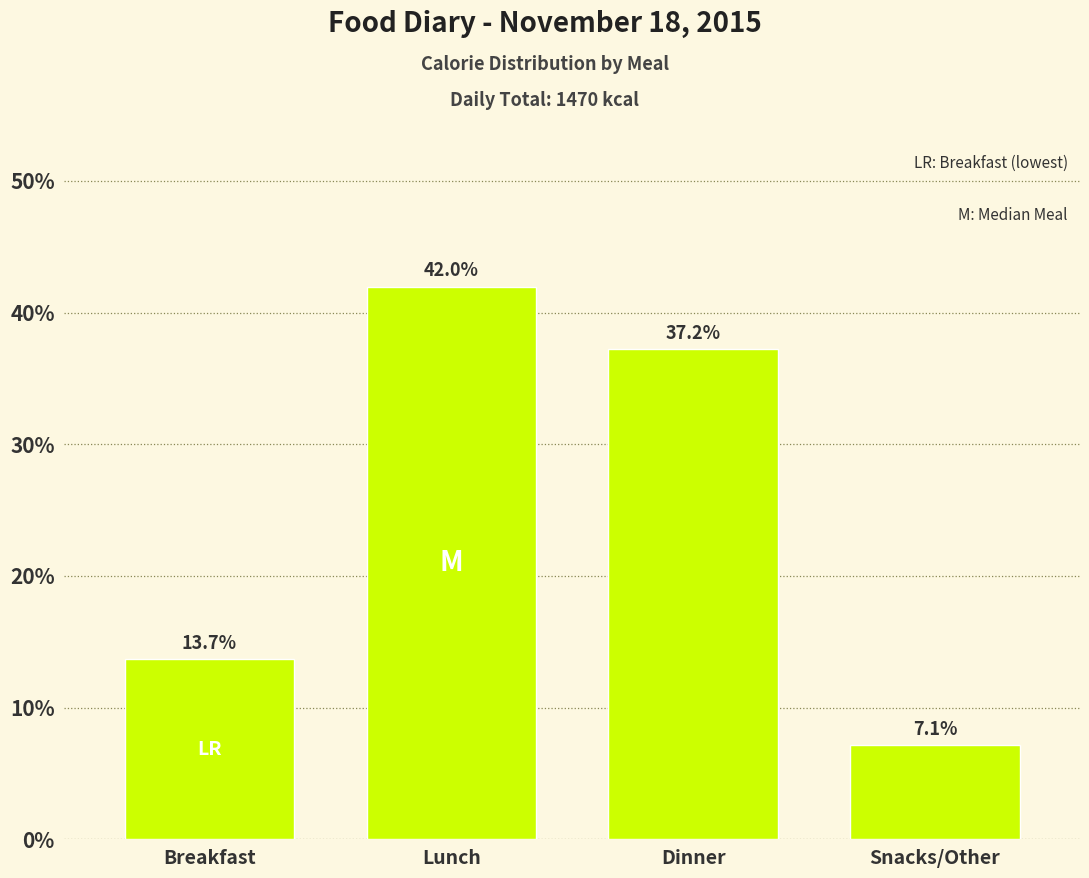

Reading left to right, transcribe all the data shown in this chart.

Breakfast=13.7	Lunch=42.0	Dinner=37.2	Snacks/Other=7.1